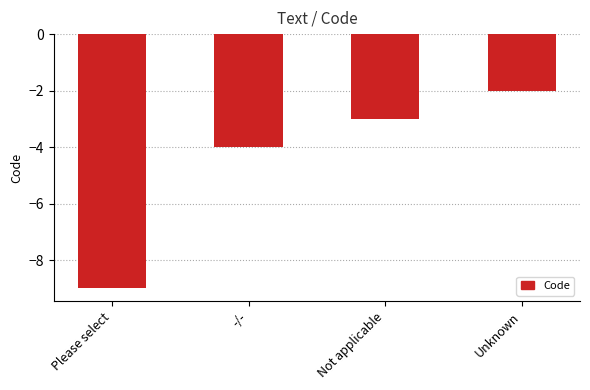

True or false: the data shows -3 at Not applicable.

True